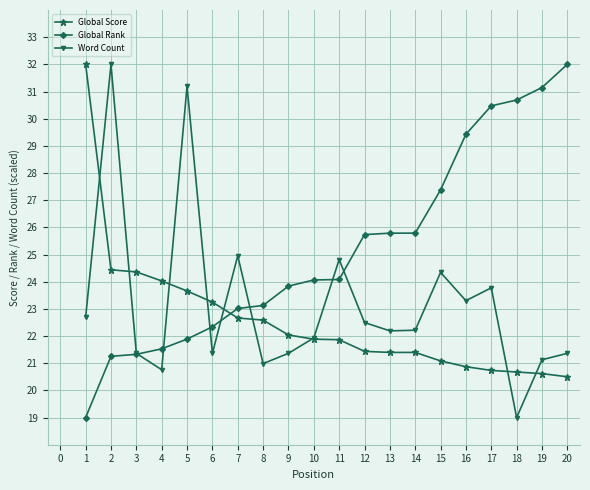

What is the highest value of the Word Count series?

32.0